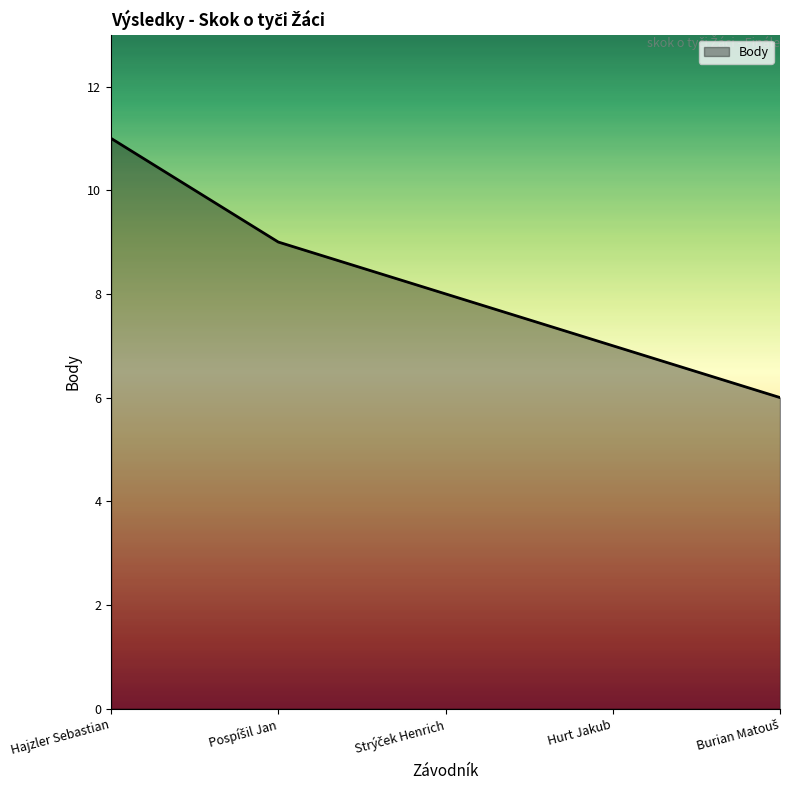

Which label corresponds to the largest value in the chart?

Hajzler Sebastian